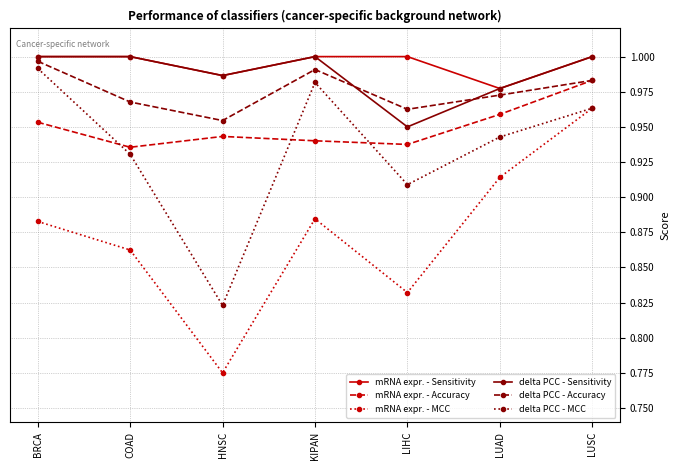

At which category does mRNA expr. - Sensitivity reach its first local valley?

HNSC